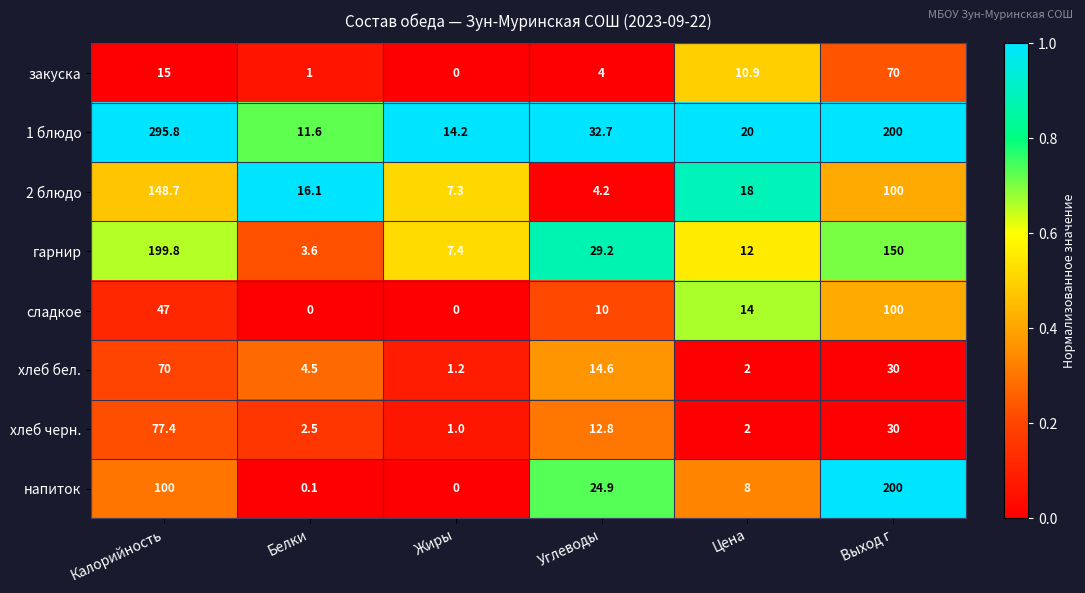

True or false: напиток has a value of 339.7 at Выход г.

False